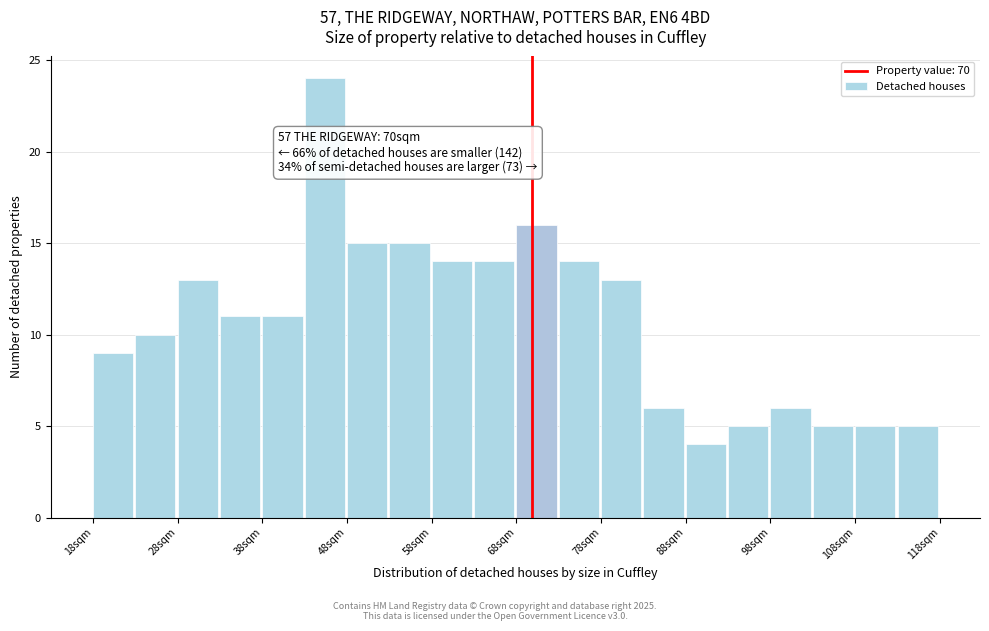

Around what value on the x-axis is the tallest bar? Give the approximate position of its centre, as read against the axis.

46